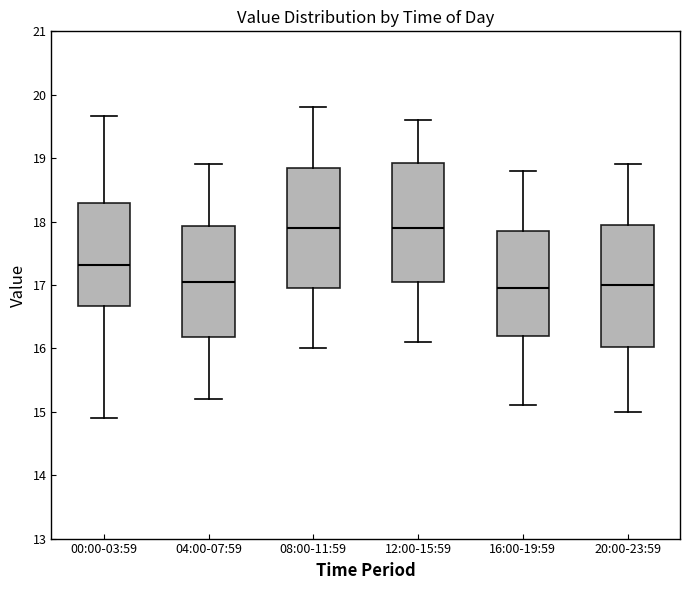

Reading left to right, read every box against the y-axis: the position of its median line, the range the box covers, and the ends of its whiskers. The values are not printed on the chart, so give them approximately, as read against the axis.

00:00-03:59: median 17.3, box 16.7 to 18.3, whiskers 14.9 to 19.7
04:00-07:59: median 17.1, box 16.2 to 17.9, whiskers 15.2 to 18.9
08:00-11:59: median 17.9, box 17.0 to 18.9, whiskers 16.0 to 19.8
12:00-15:59: median 17.9, box 17.1 to 18.9, whiskers 16.1 to 19.6
16:00-19:59: median 17.0, box 16.2 to 17.9, whiskers 15.1 to 18.8
20:00-23:59: median 17.0, box 16.0 to 18.0, whiskers 15.0 to 18.9